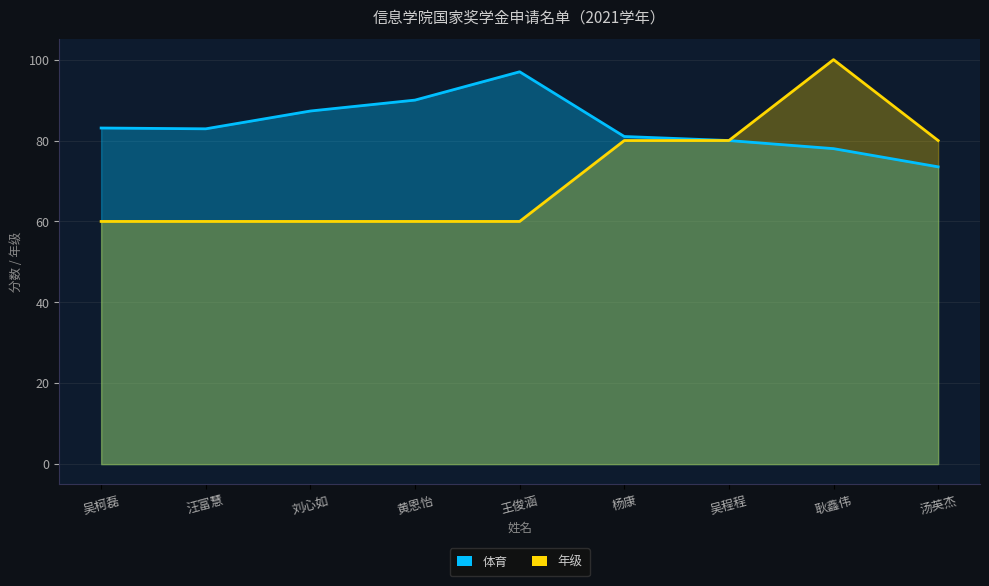

At which label does 年级 reach its minimum?

吴柯磊